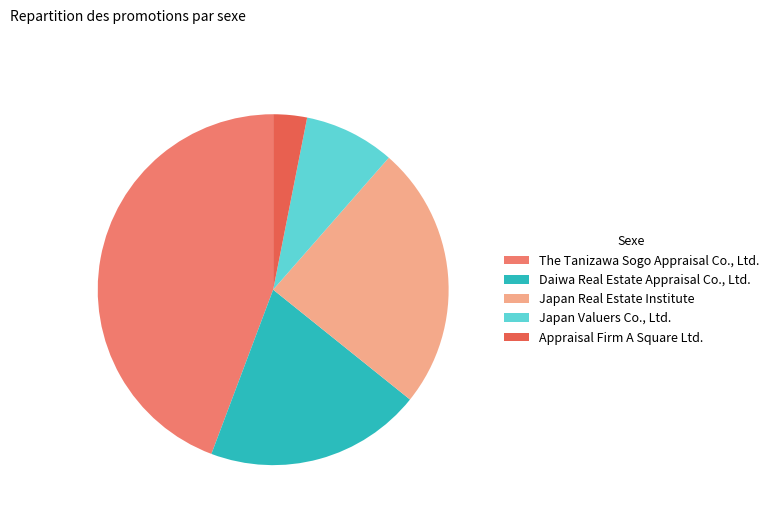

True or false: Japan Valuers Co., Ltd. accounts for 8% of the total.

True